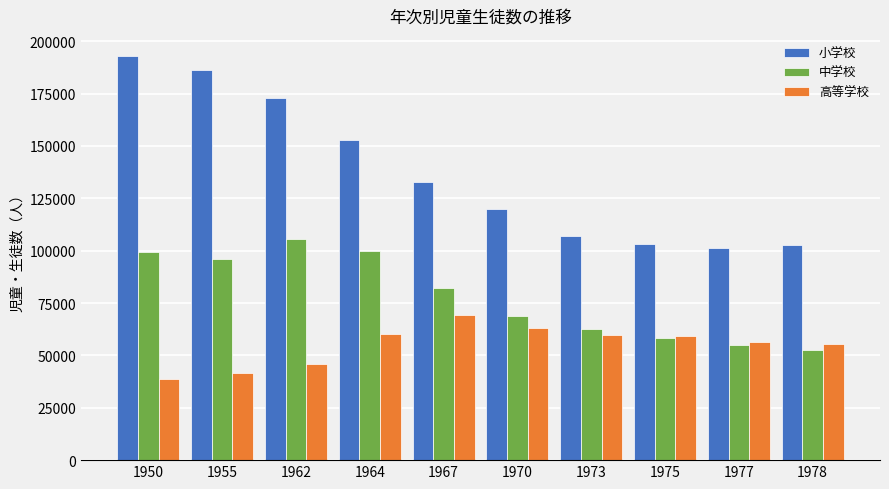

At 1964, list the series in order from largest to smallest.

小学校, 中学校, 高等学校